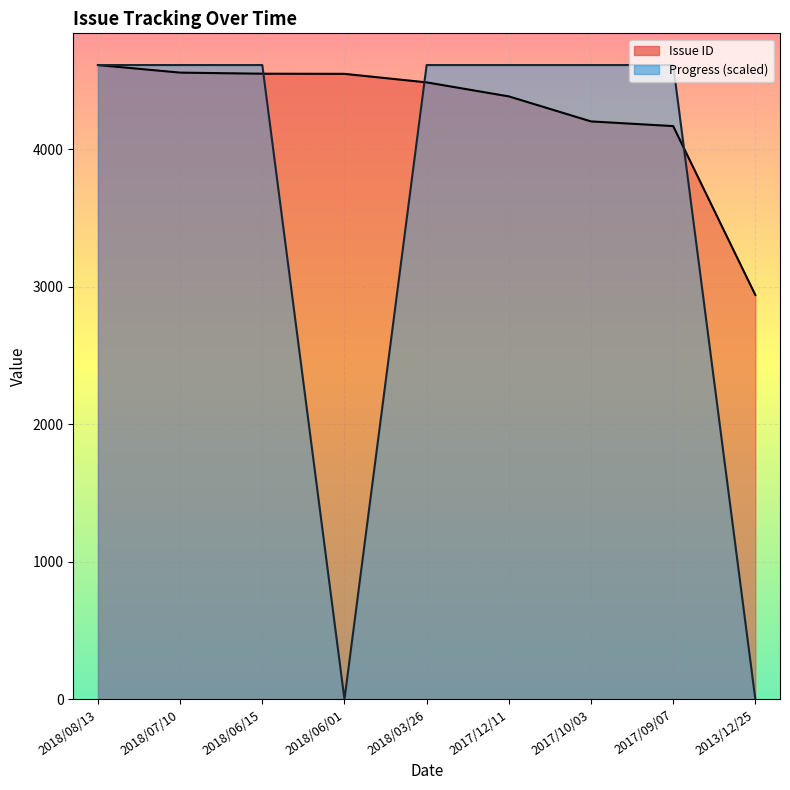

What is the spread (max minus min) of values at 2017/10/03?

410